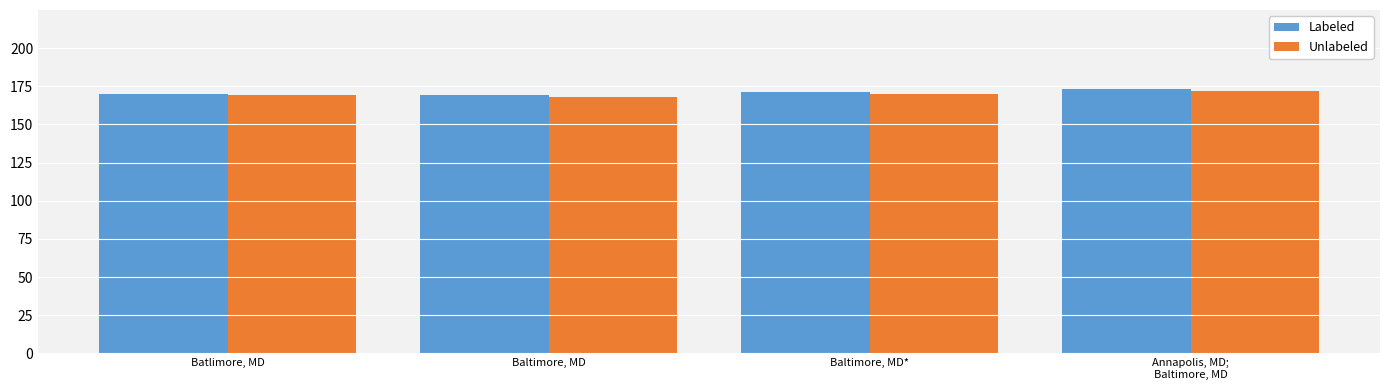

What is the value of the Labeled bar at the 2nd from the left?

169